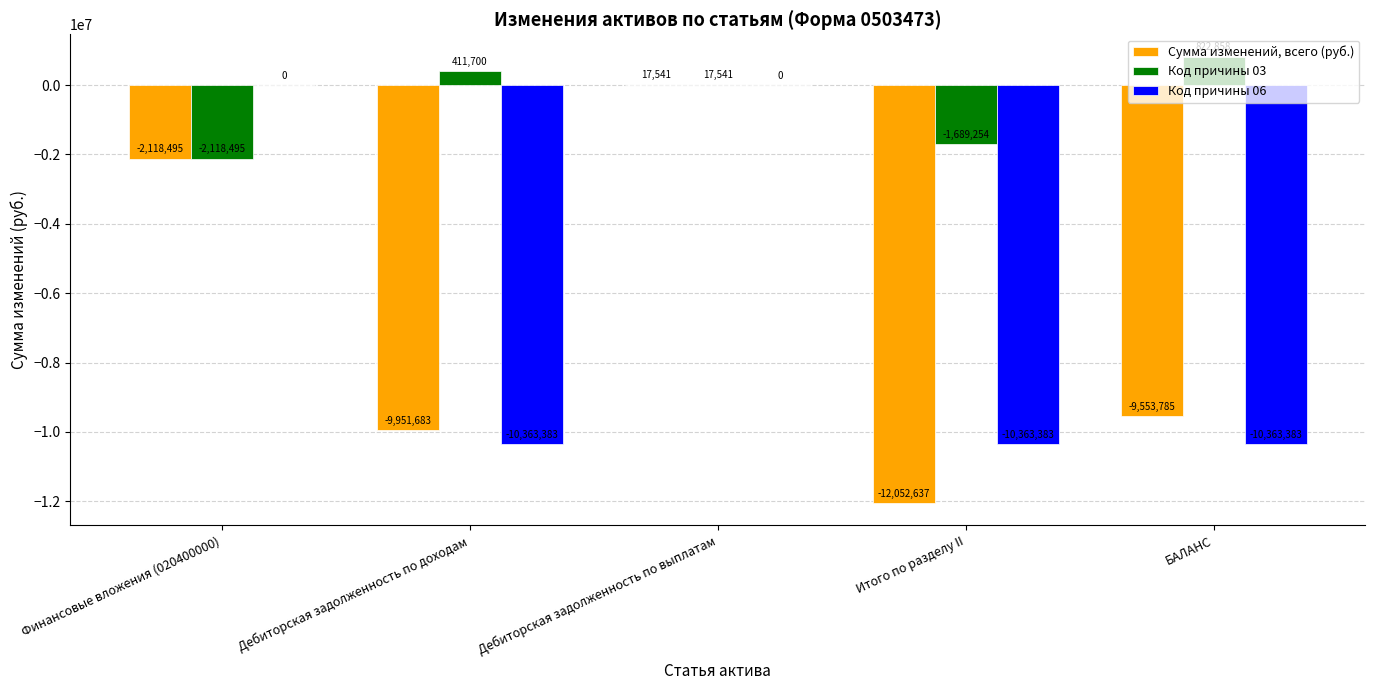

At which category is the sum across all series the highest?

Дебиторская задолженность по выплатам